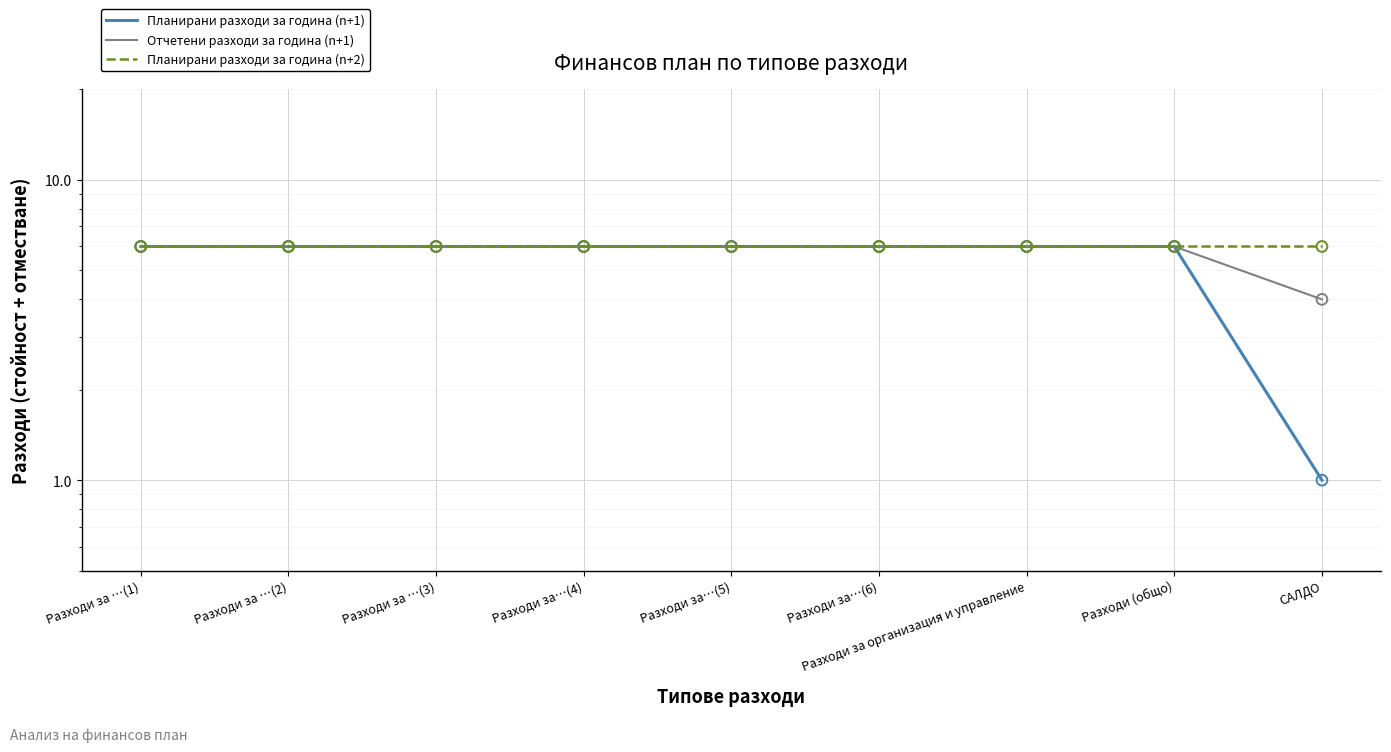

Which series reaches the maximum Y coordinate?

Планирани разходи за година (n+1)